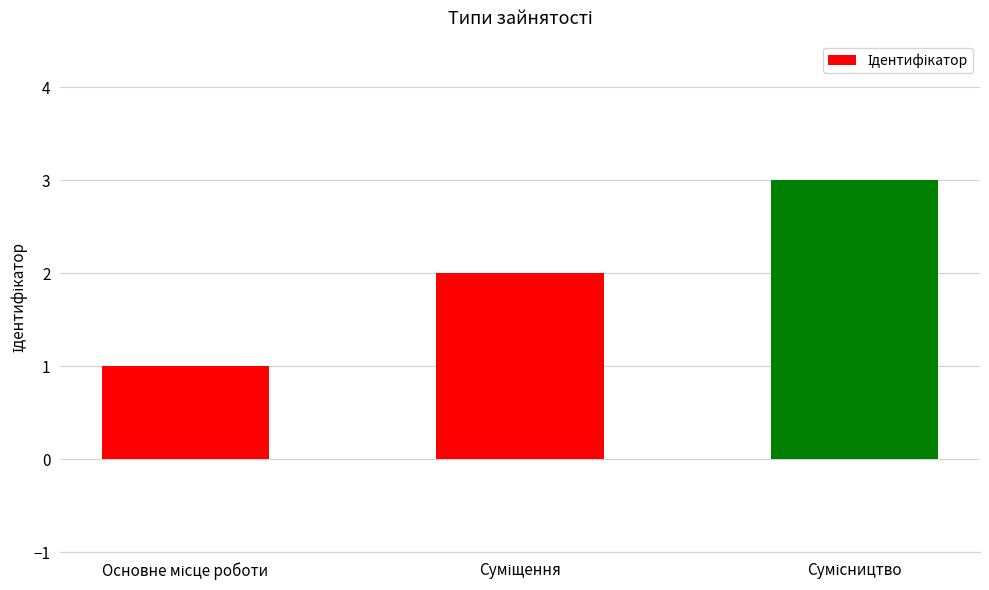

What is the sum of all values?

6